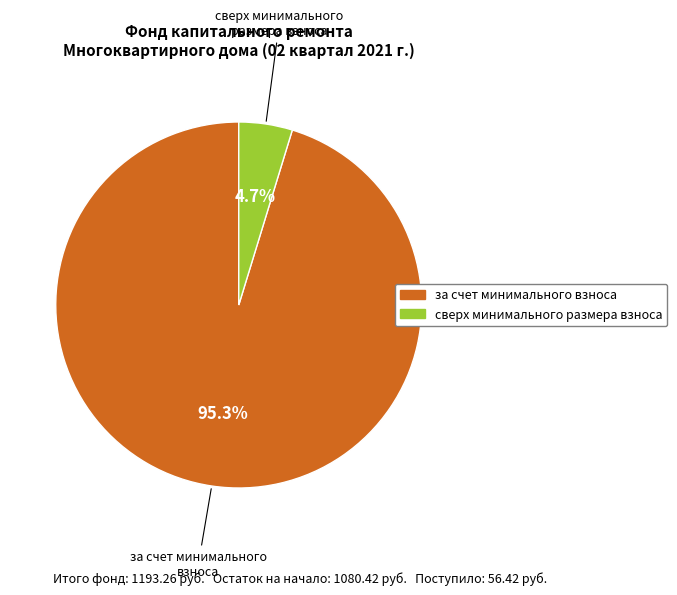

Does за счет минимального взноса represent more than half of the total?

Yes